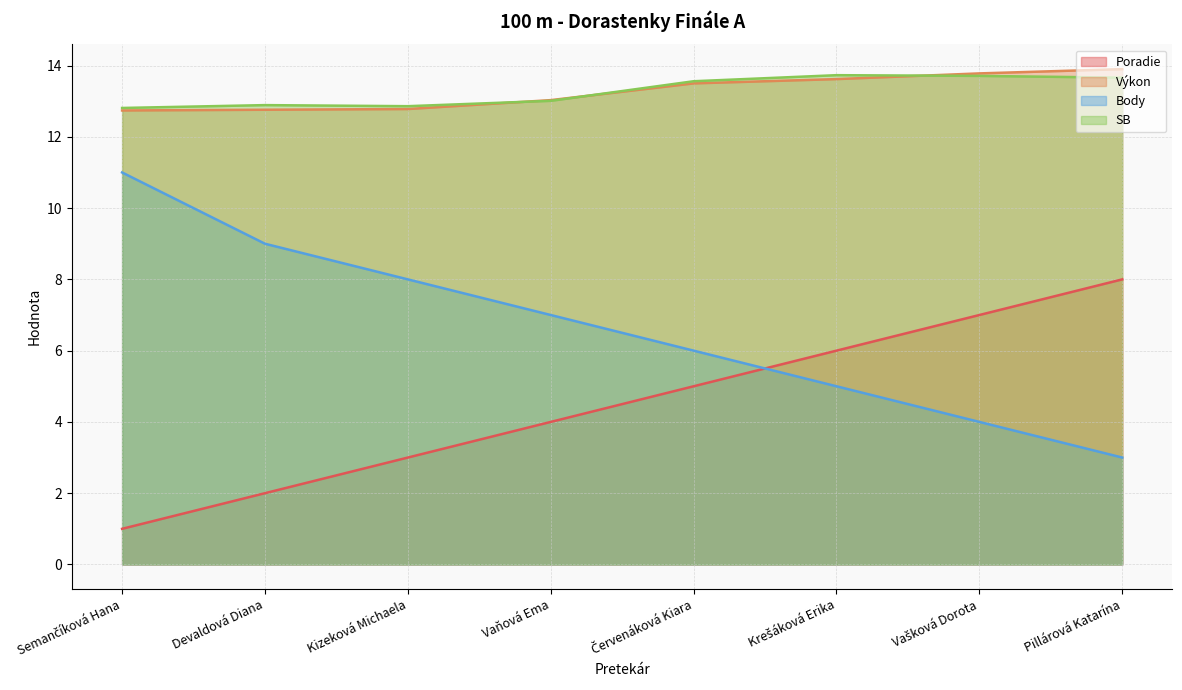

At how many categories does at least one series exceed 11?

8